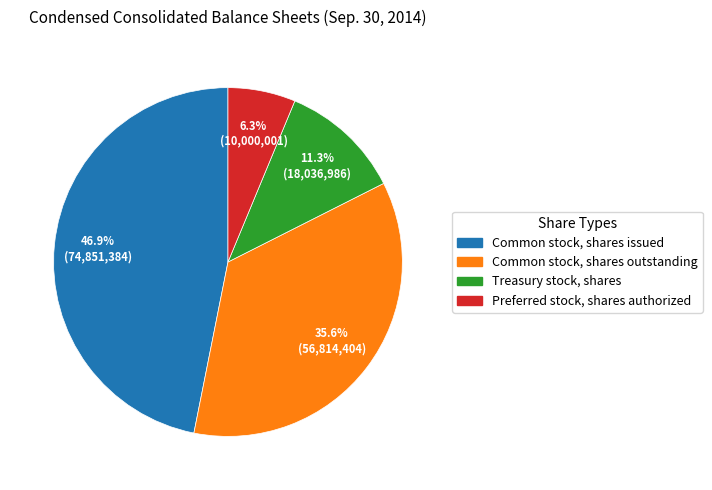

Count the number of slices in the pie.

4